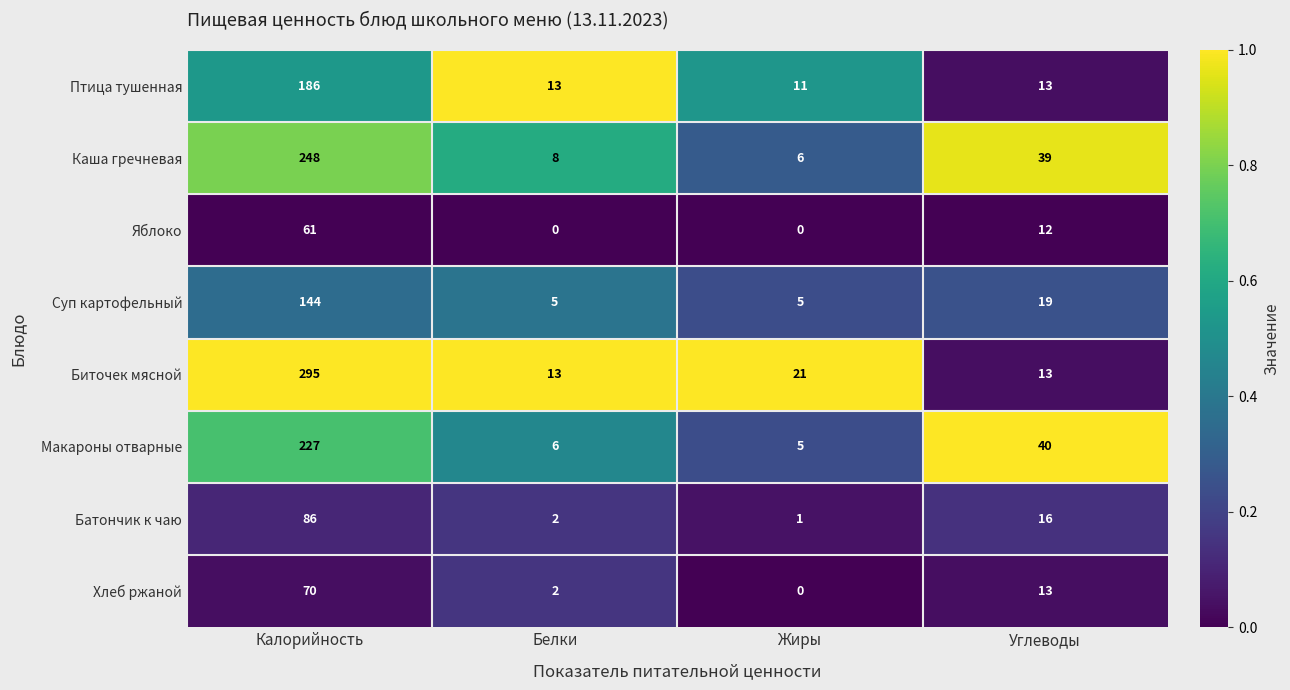

How many series are shown in this chart?

8